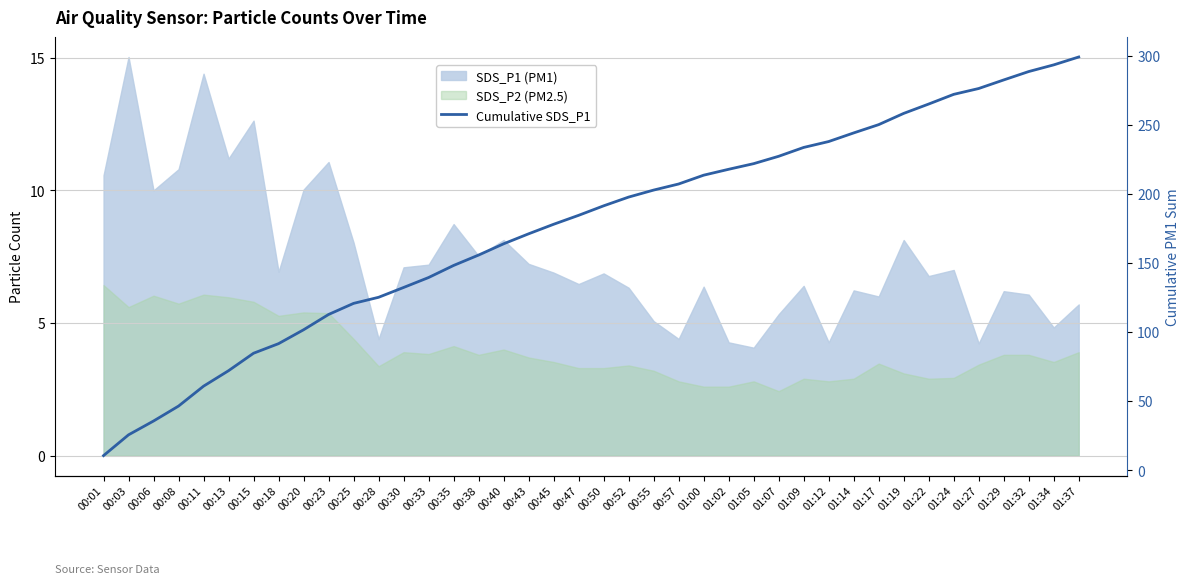

What is the sum of the values at 00:06 and 00:55?

238.2